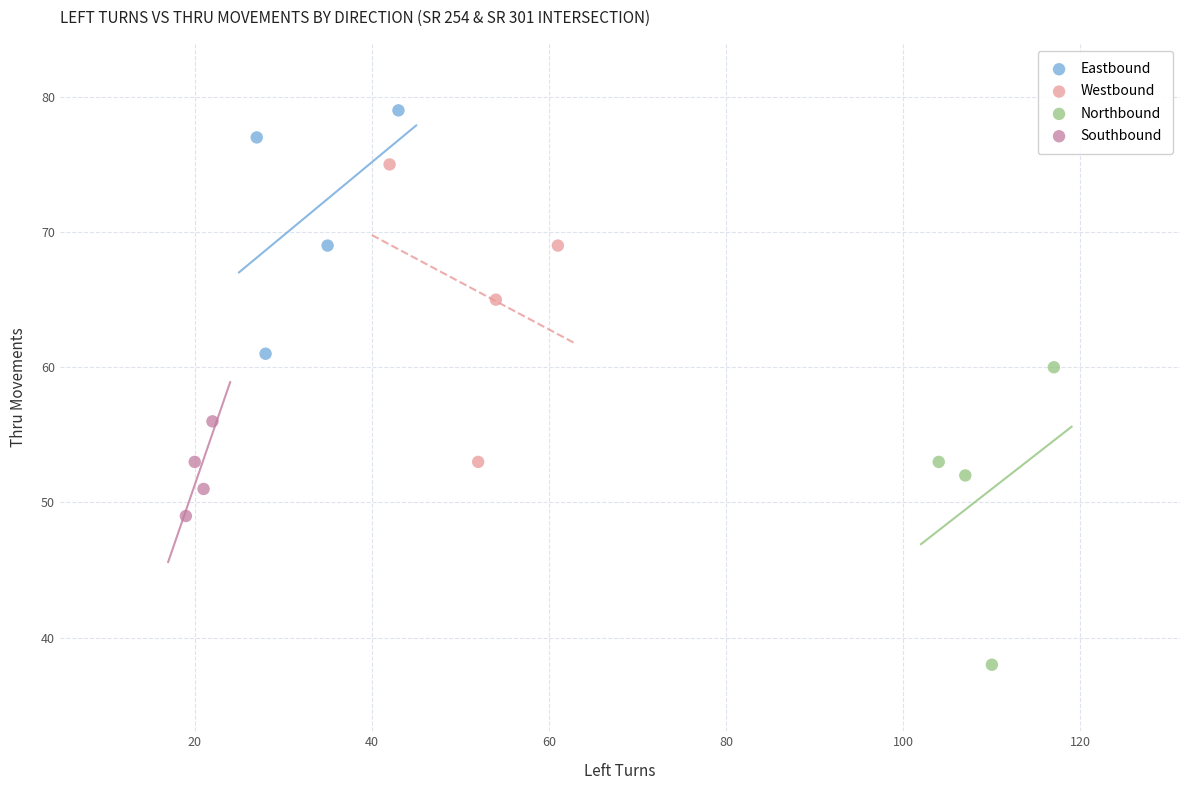

Which series contains the highest Y value?

Eastbound